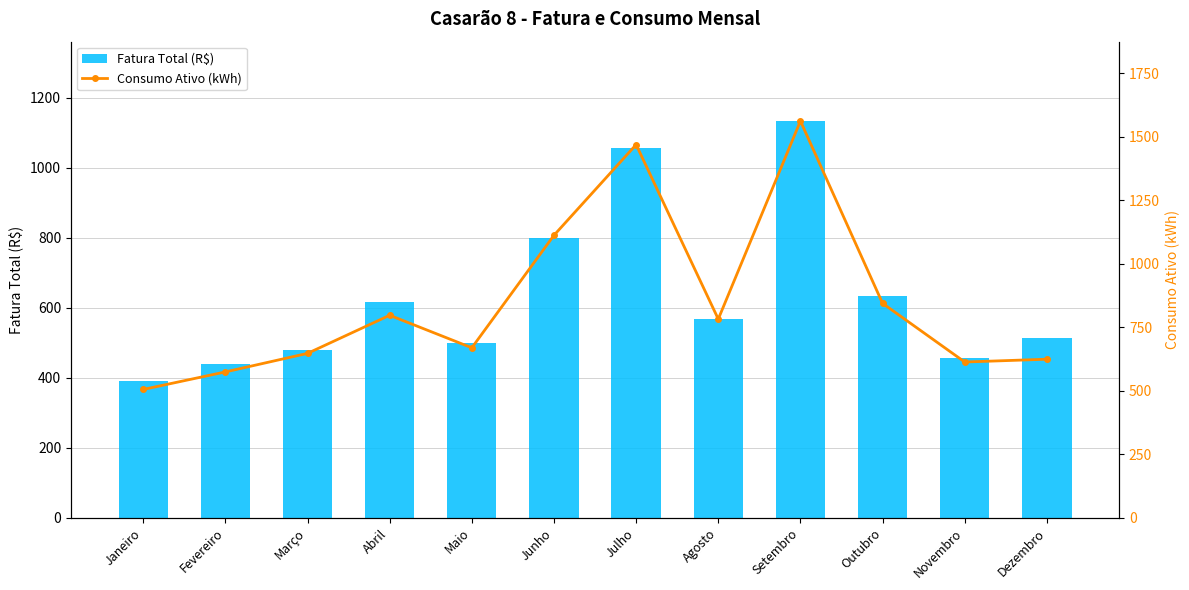

What is the sum of all Fatura Total (R$) values?

7587.8